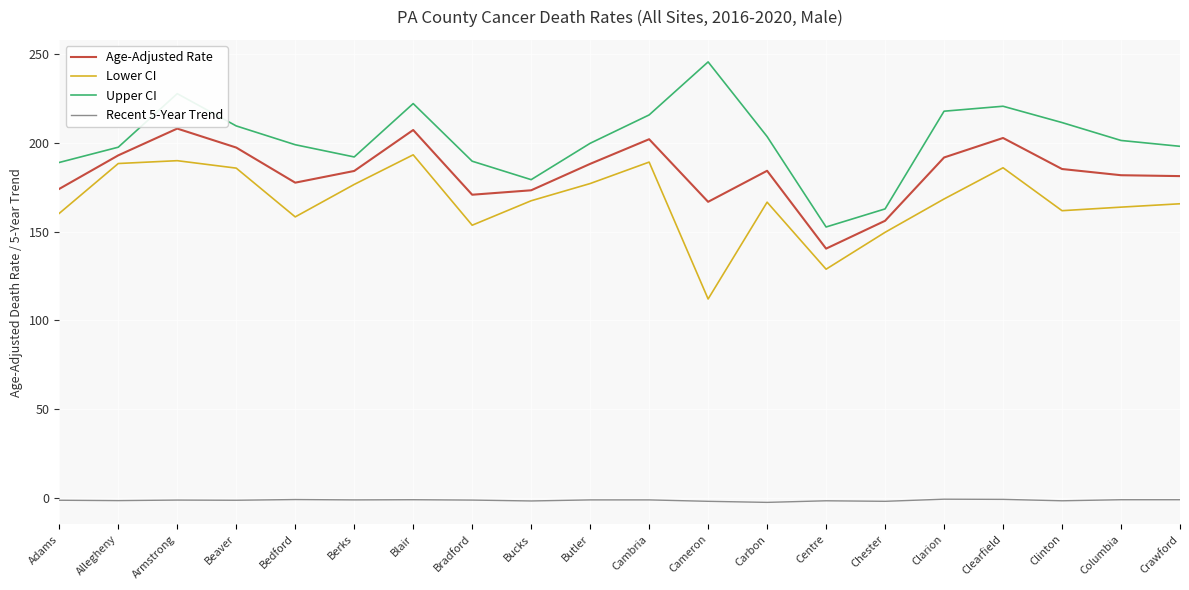

True or false: Age-Adjusted Rate has a value of 166.8 at Cameron.

True